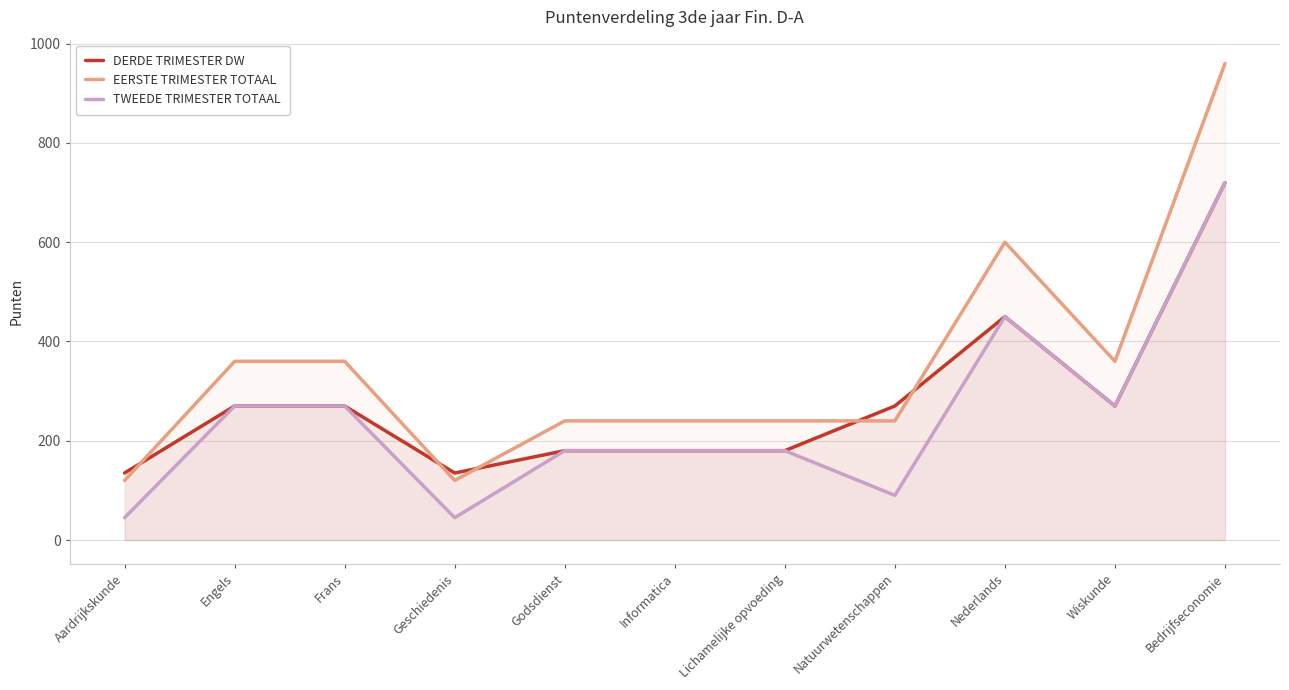

What is the average value of the DERDE TRIMESTER DW series?

278